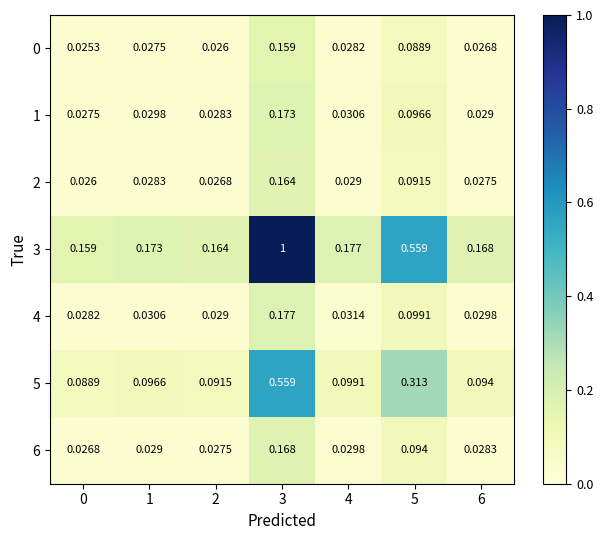

How many data points does each series have?

7